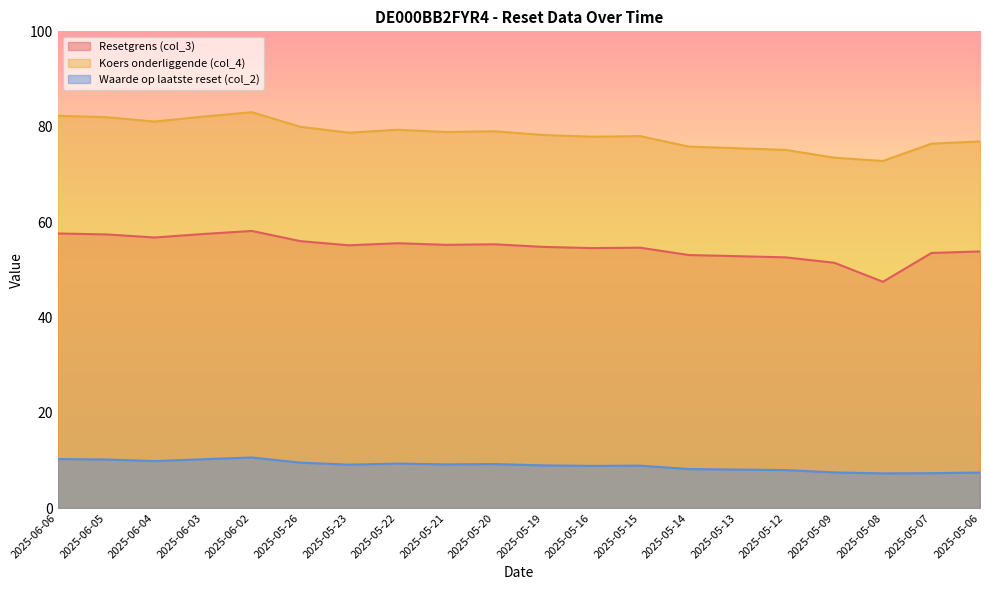

Which series has the largest total across all categories?

Koers onderliggende (col_4)